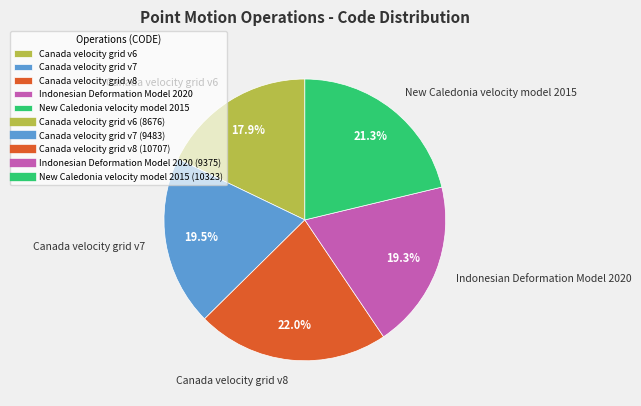

To the nearest percent, what percentage of the pie is New Caledonia velocity model 2015?

21%